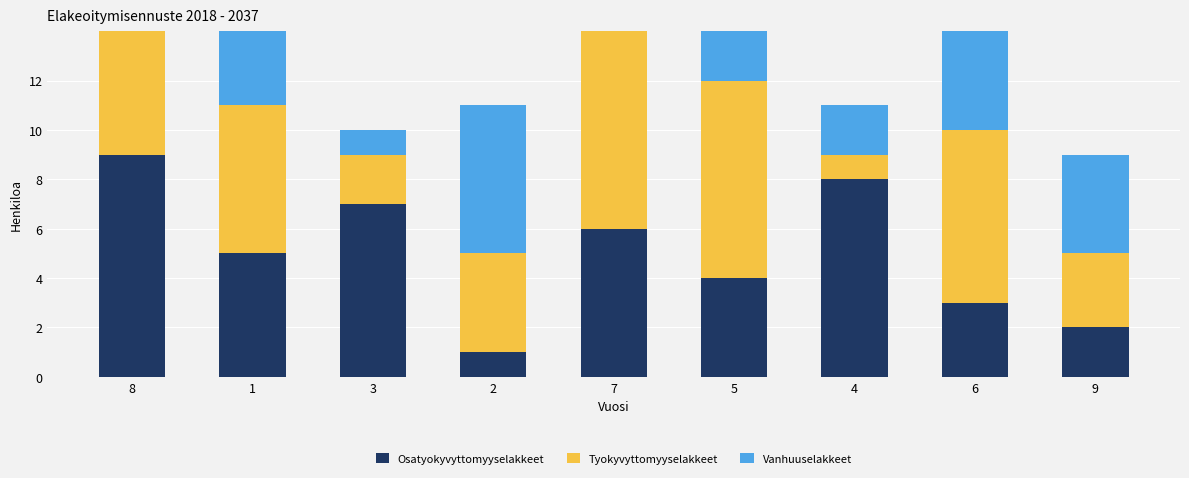

Between 4 and 1, which is larger?

4